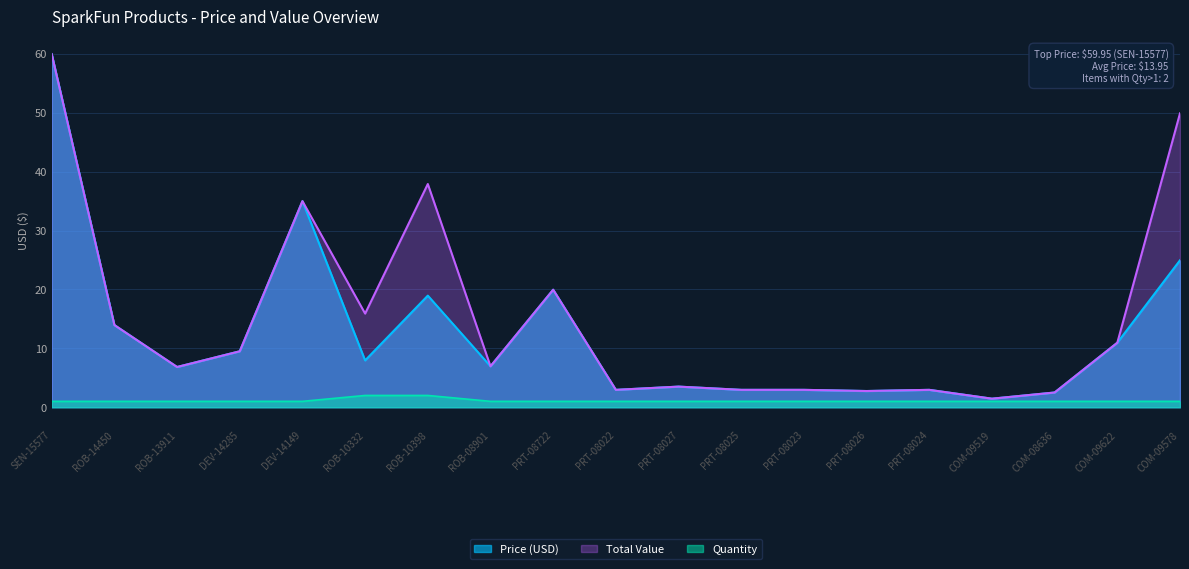

Which category has the lowest value in the Price (USD) series?

COM-09519